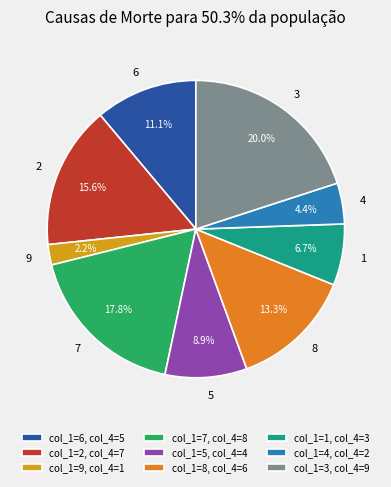

What is the total percentage of 6 and 3?

31.1%